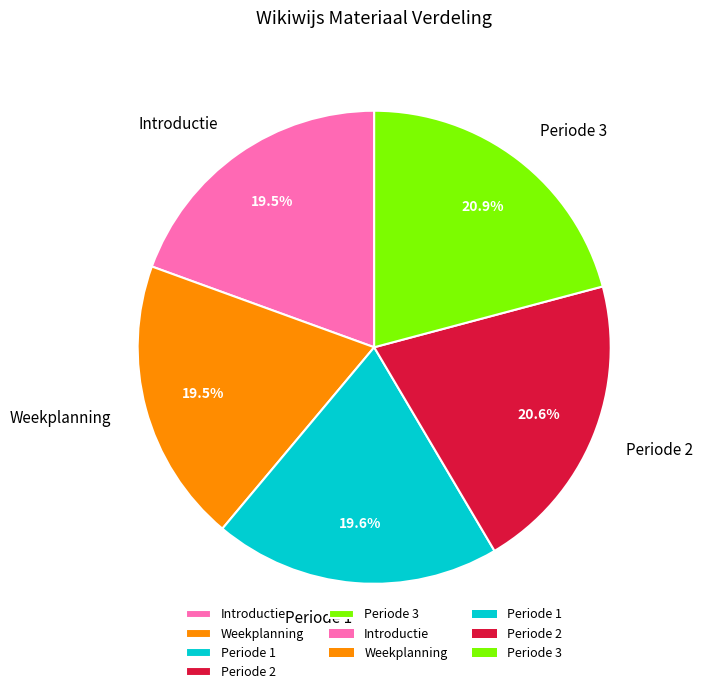

Is there any slice that represents more than half of the pie?

No